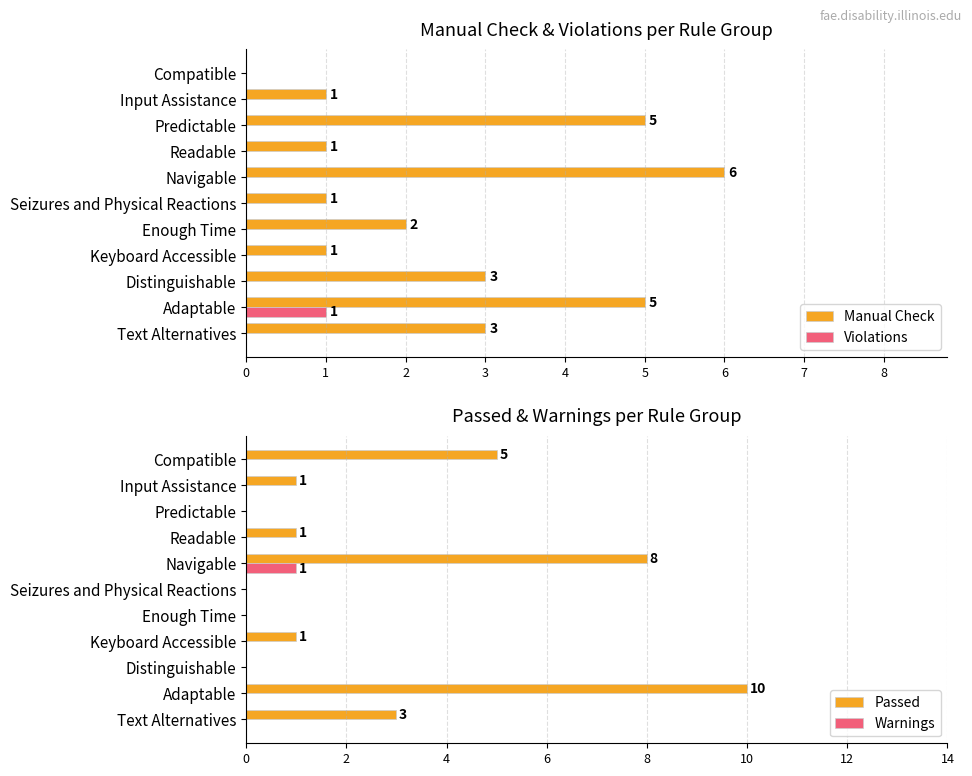

Rank the series by their maximum value, from highest to lowest.

Passed, Manual Check, Violations, Warnings